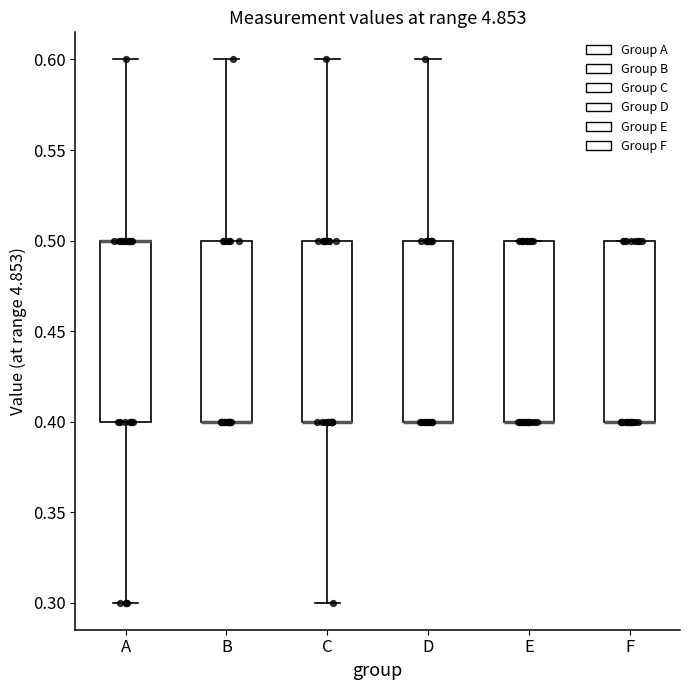

Where is the lower edge of the box for F on the y-axis? The values are not printed on the chart, so give them approximately, as read against the axis.

0.4